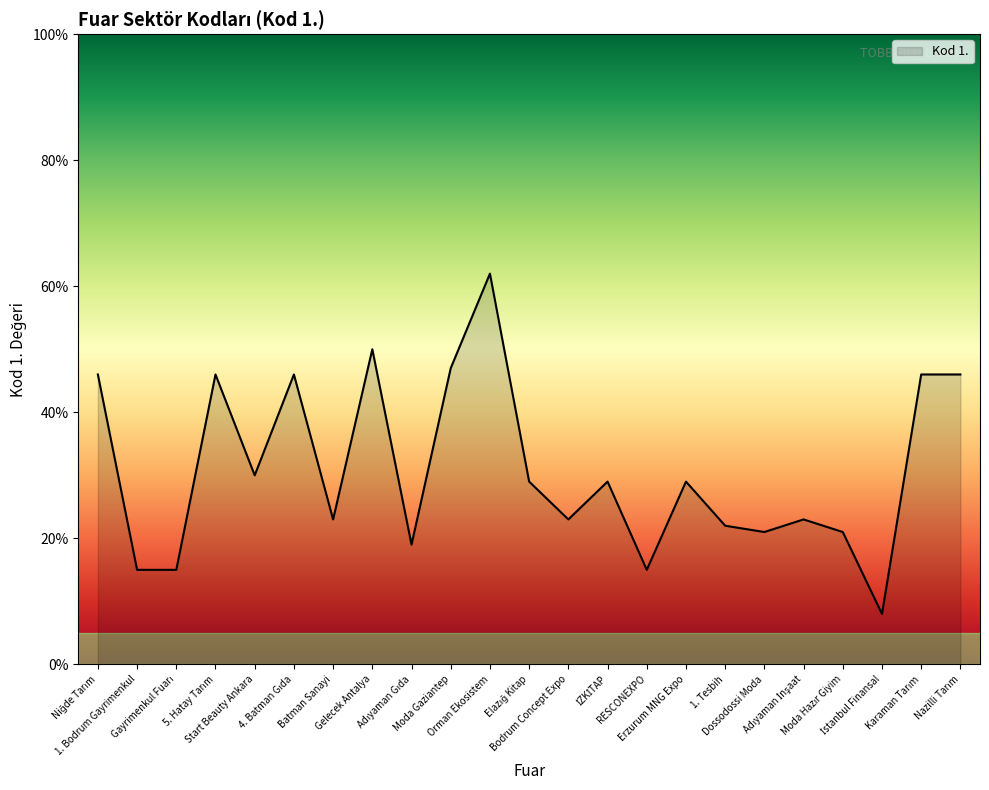

What is the difference between the maximum and minimum values?

54.0